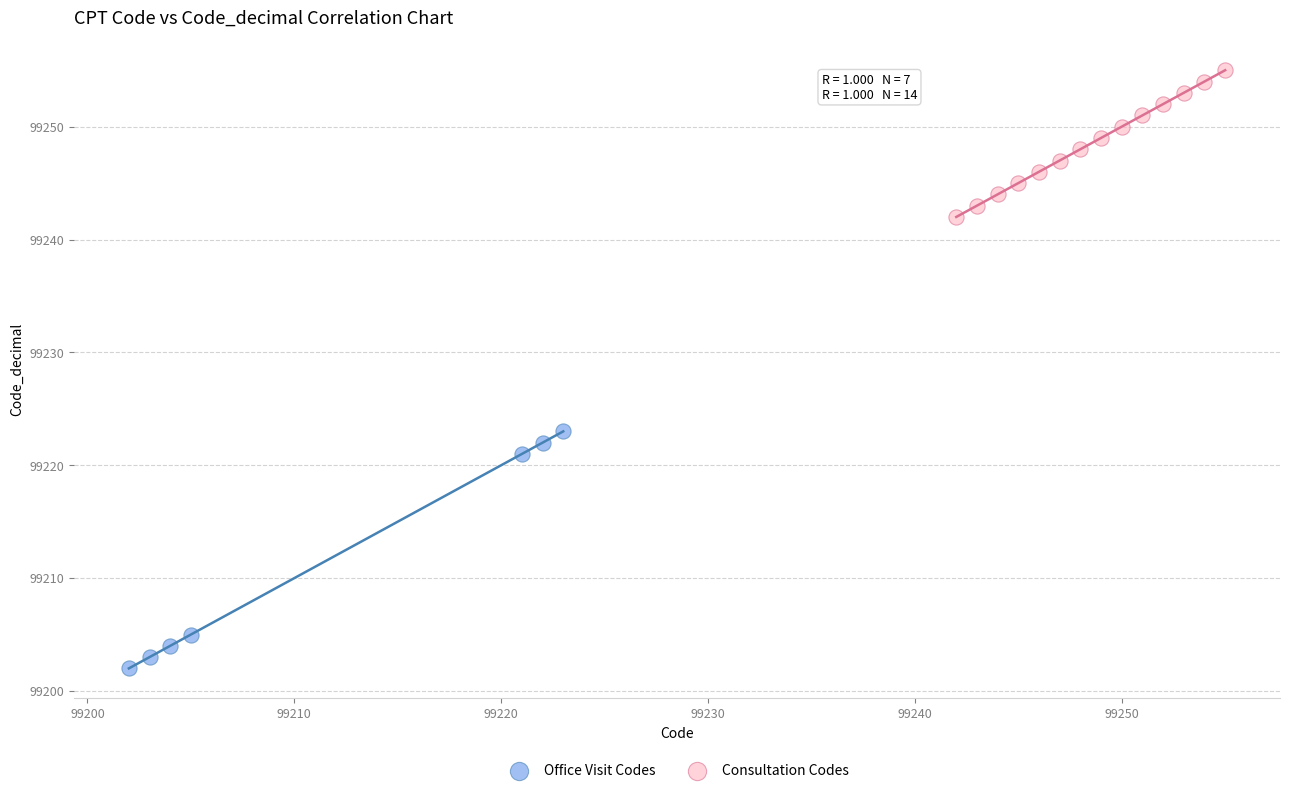

Which series reaches the maximum Y coordinate?

Consultation Codes